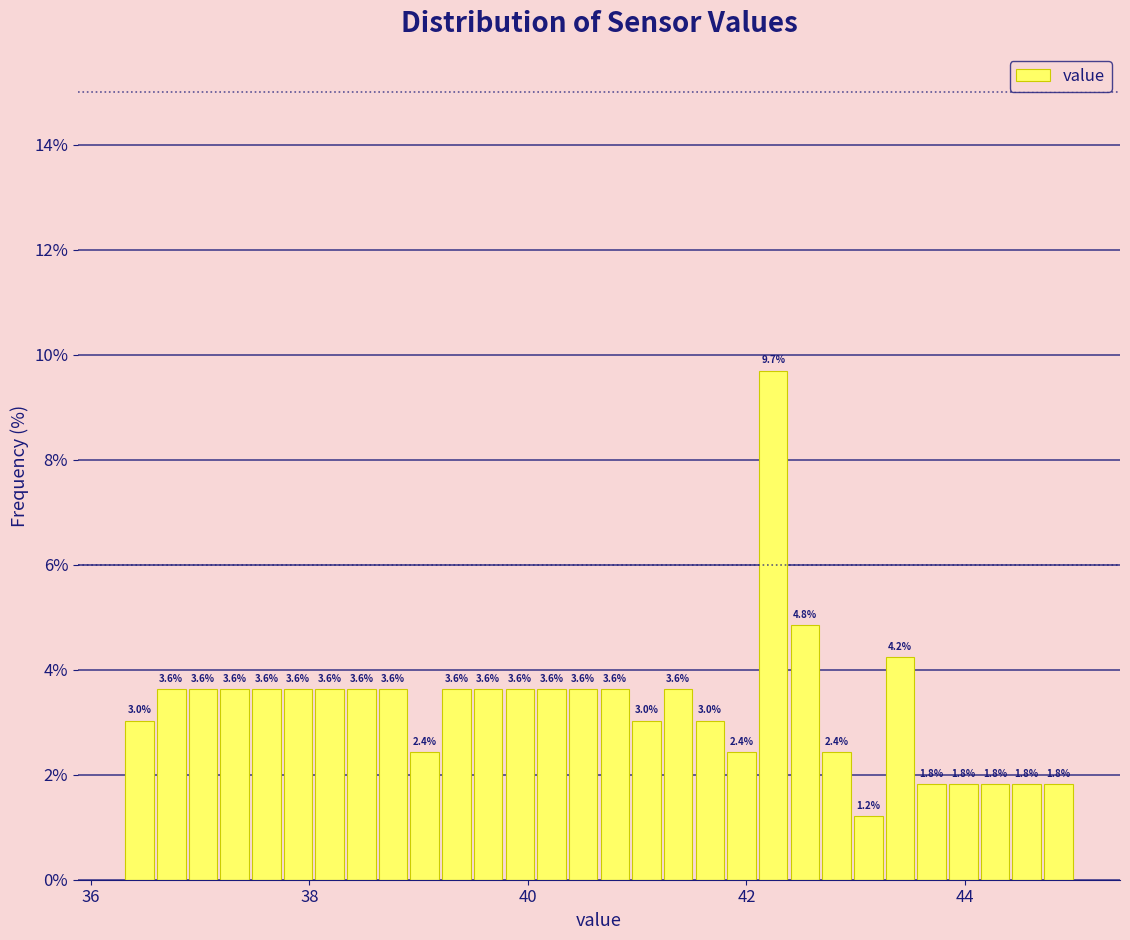

Around what value on the x-axis is the tallest bar? Give the approximate position of its centre, as read against the axis.

42.2